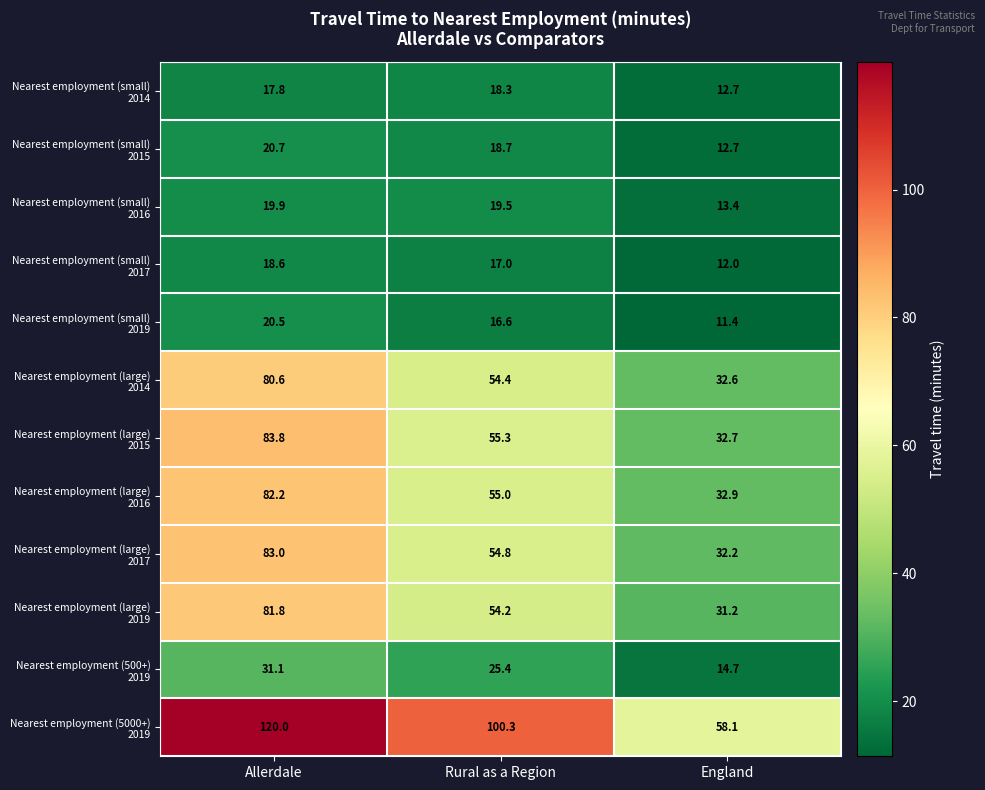

At how many categories does at least one series exceed 50?

3